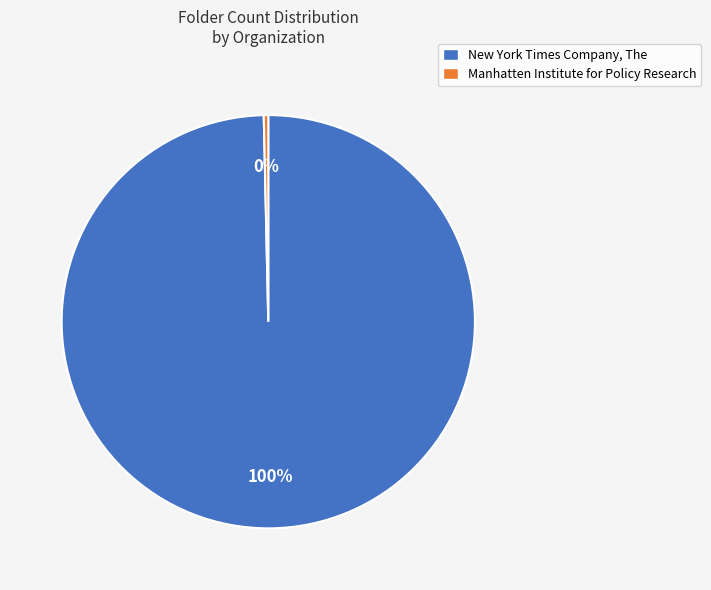

To the nearest percent, what is the average slice percentage?

50%